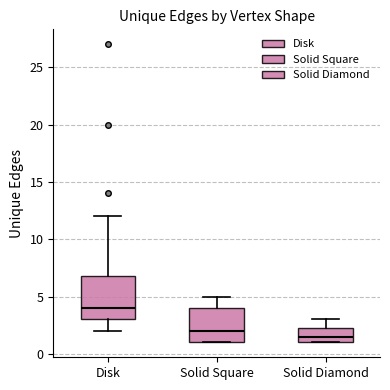

Reading left to right, read every box against the y-axis: the position of its median line, the range the box covers, and the ends of its whiskers. The values are not printed on the chart, so give them approximately, as read against the axis.

Disk: median 4.0, box 3.0 to 7.0, whiskers 2.0 to 12.0
Solid Square: median 2.0, box 1.0 to 4.0, whiskers 1.0 to 5.0
Solid Diamond: median 1.5, box 1.0 to 2.5, whiskers 1.0 to 3.0